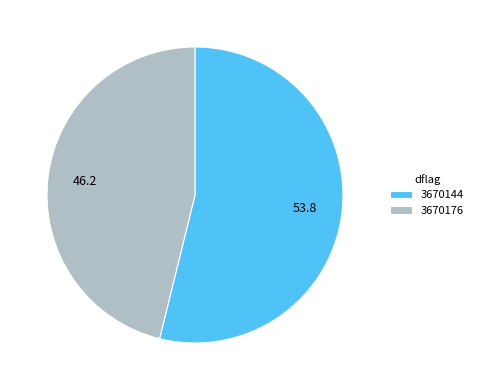

How many slices are in this pie chart?

2